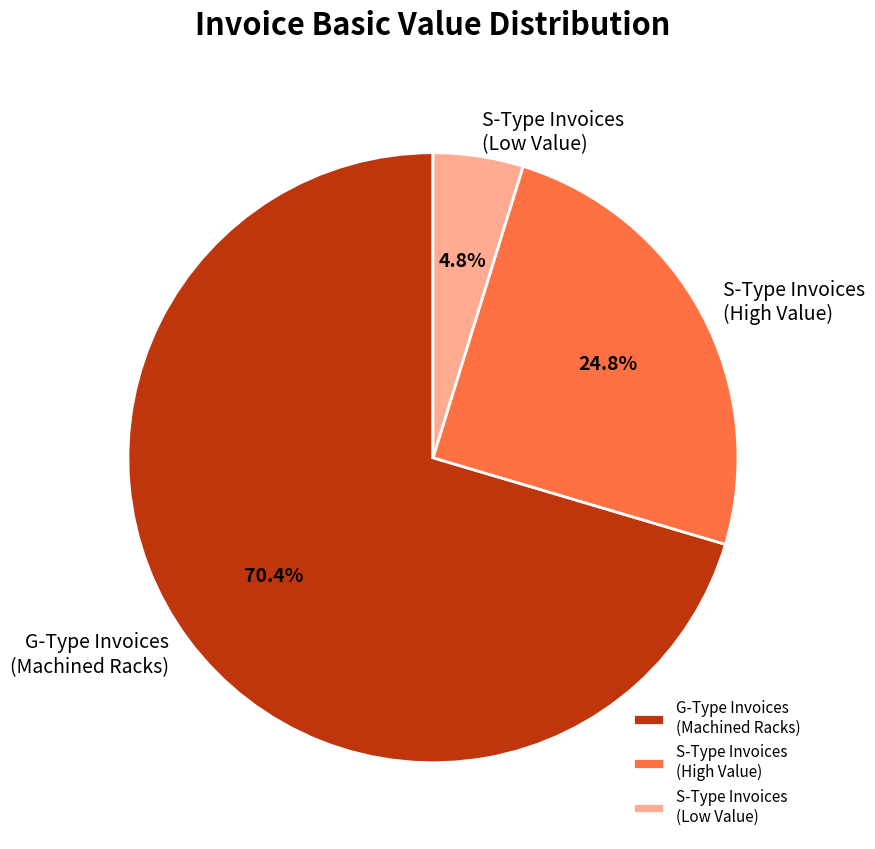

What is the ratio of the value at S-Type Invoices (High Value) to the value at S-Type Invoices (Low Value)?

5.2